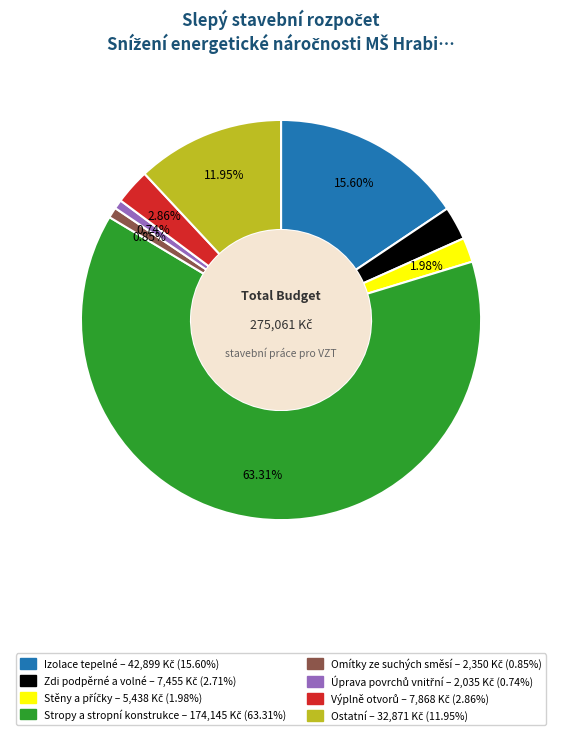

Which category has the biggest portion of the pie?

Stropy a stropní konstrukce